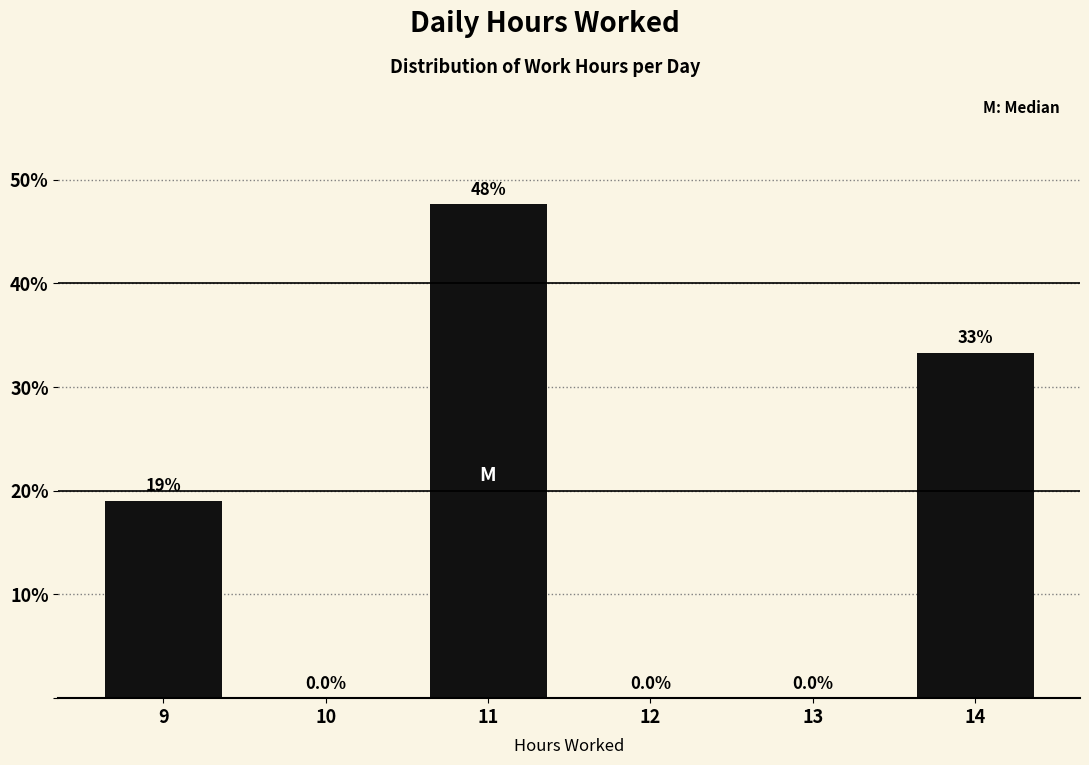

Reading right to left, transcribe all the data shown in this chart.

14=33.3	13=0.0	12=0.0	11=47.6	10=0.0	9=19.0